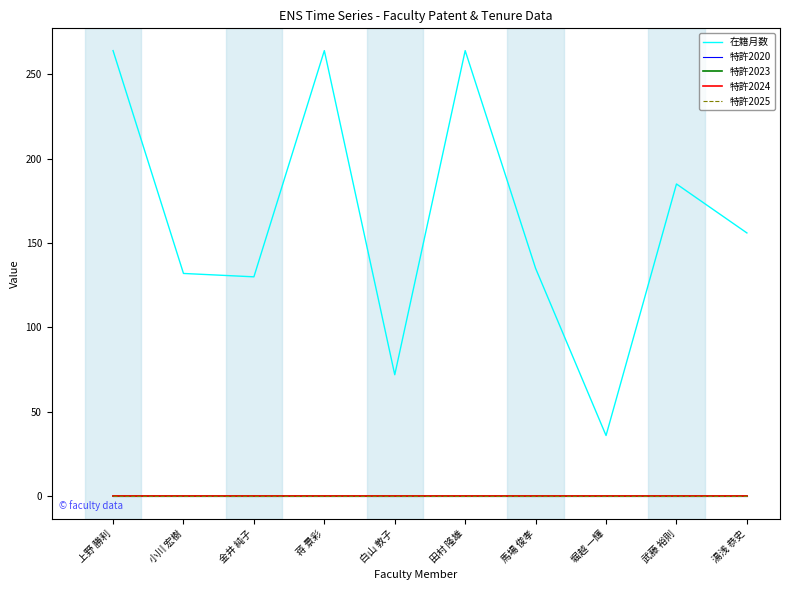

Which series has the largest range (max minus min)?

在籍月数